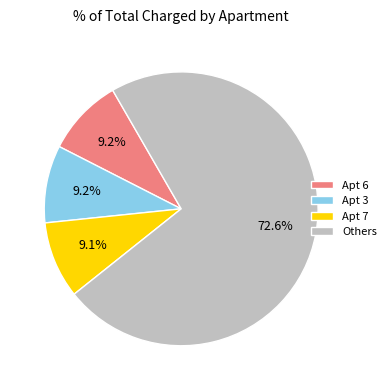

Is the sum of Others and Apt 6 greater than half?

Yes